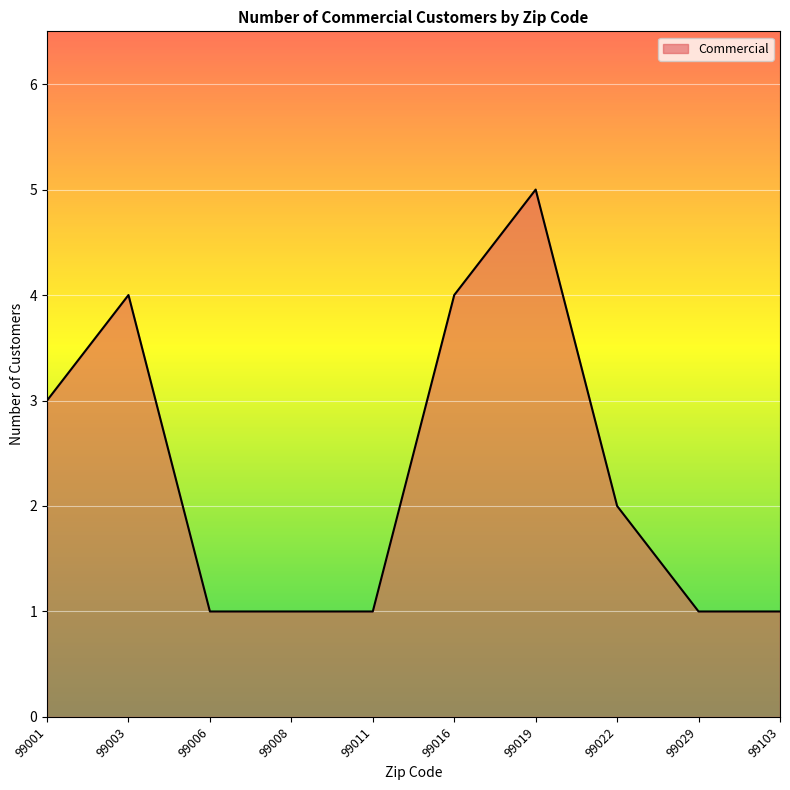

How many values are between 1 and 4?

9